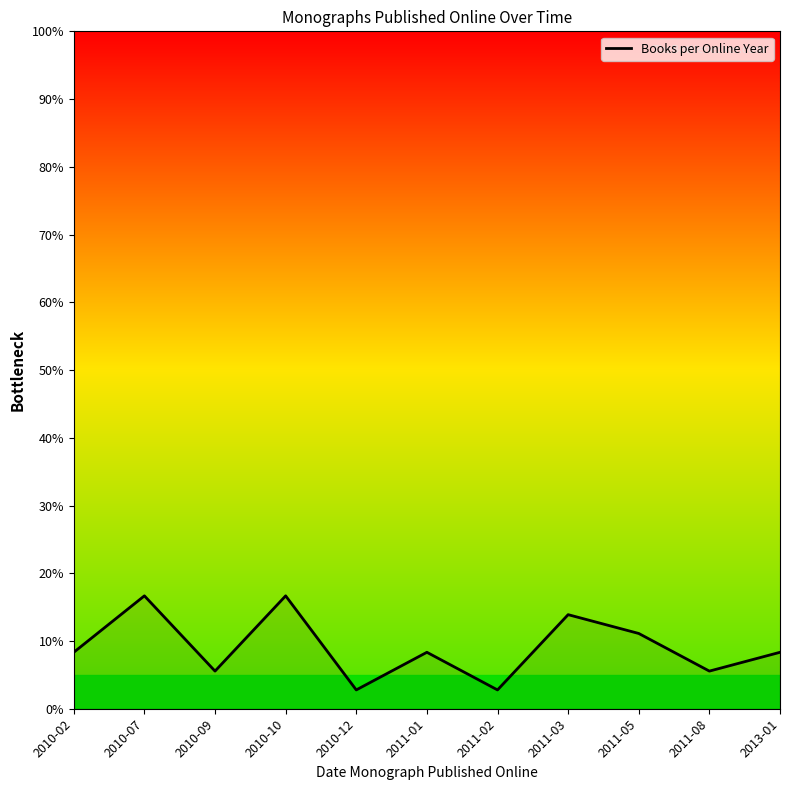

What is the maximum value shown in the chart?

16.7